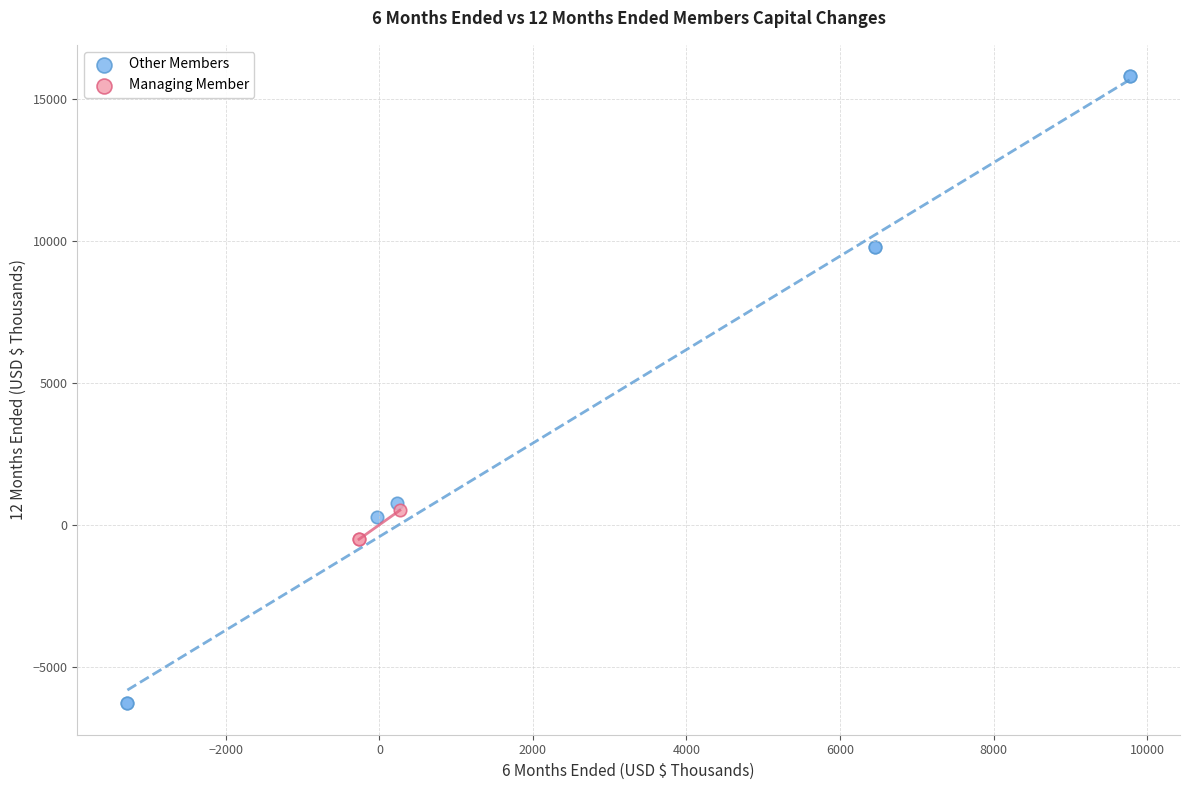

Which series reaches the minimum Y coordinate?

Other Members